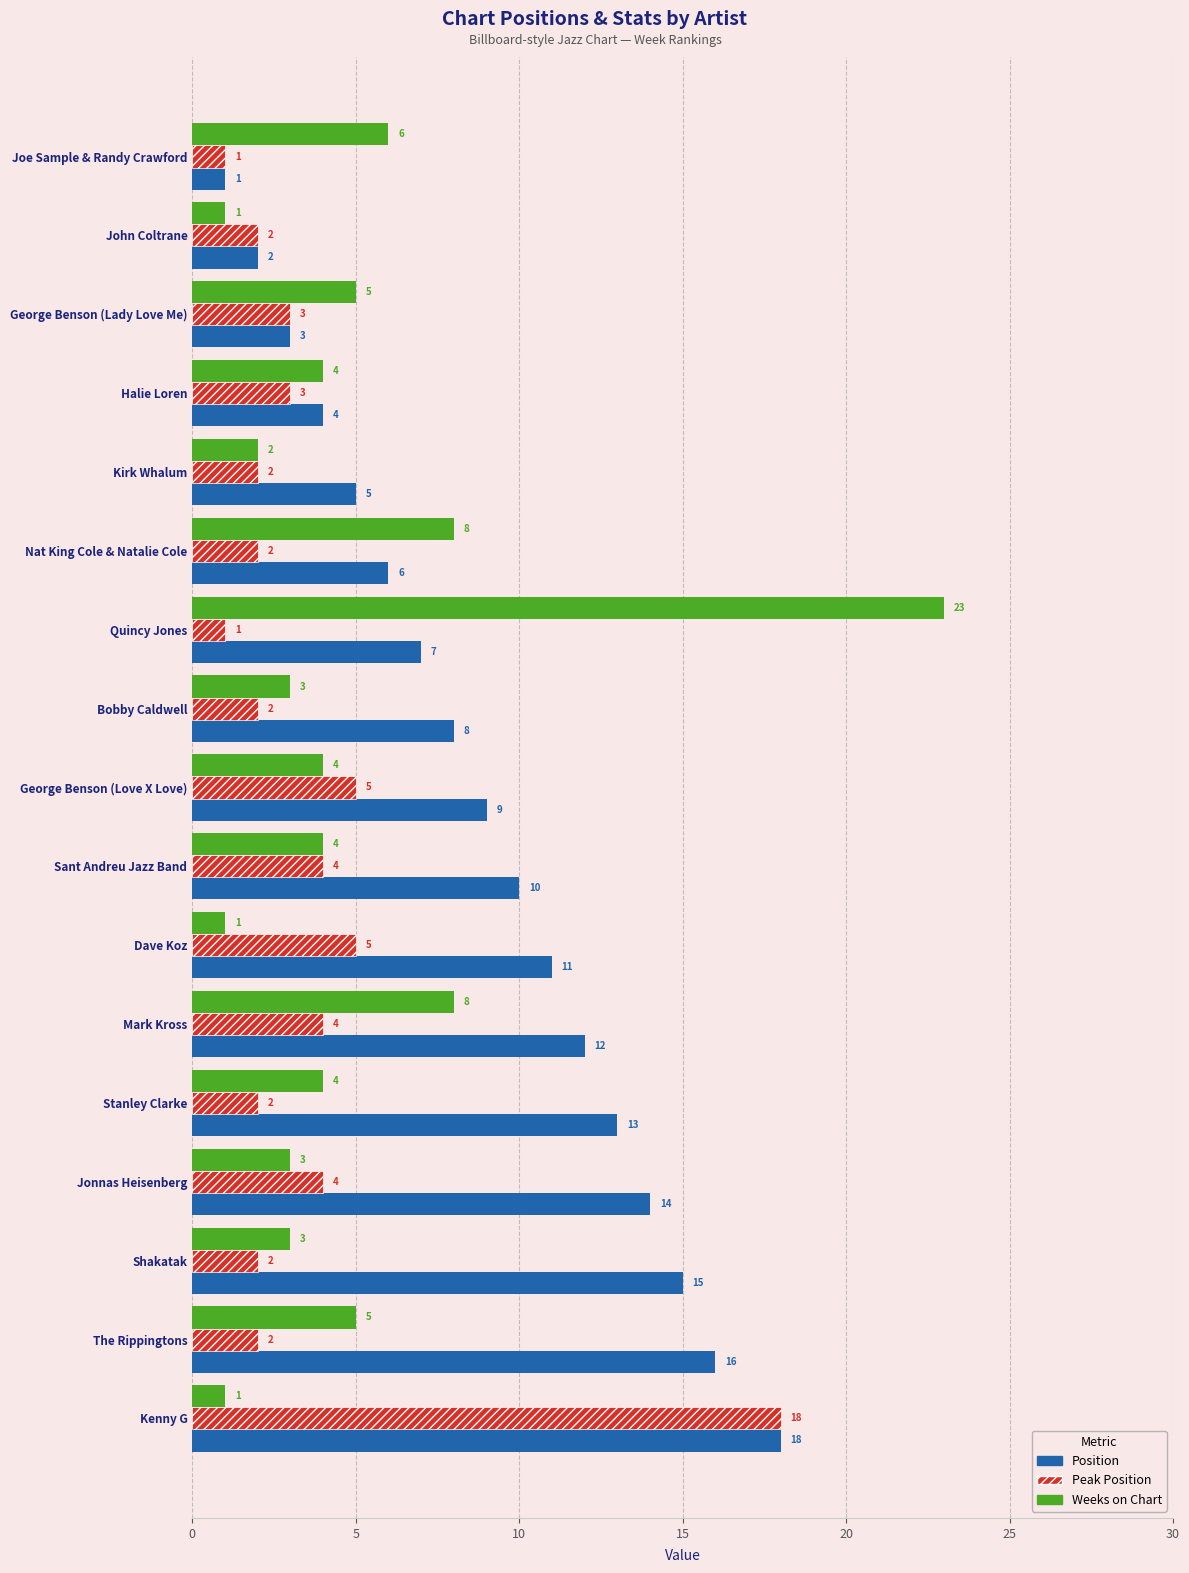

Rank the series at Dave Koz from highest to lowest value.

Position, Peak Position, Weeks on Chart